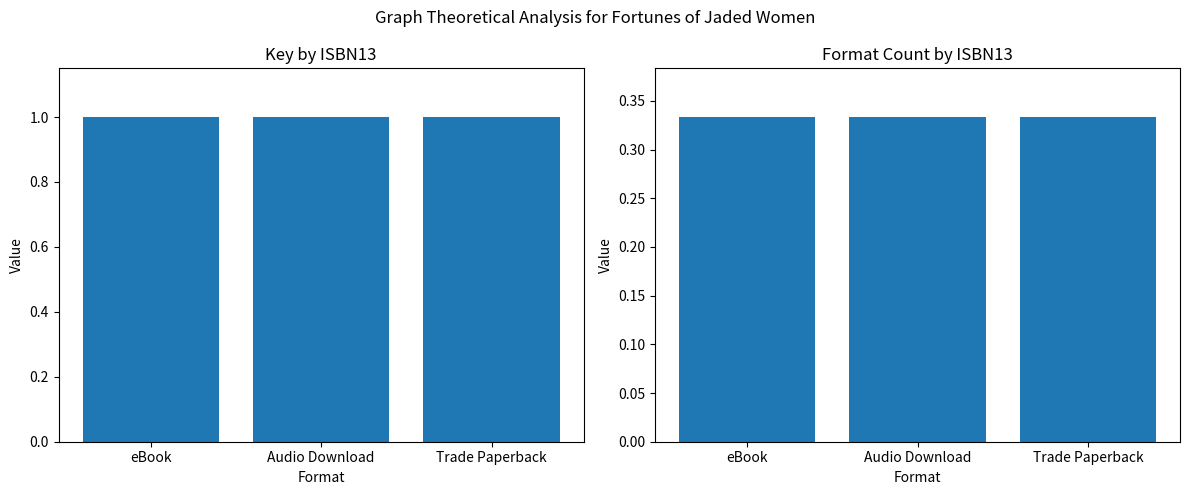

At which label does Key reach its minimum?

eBook